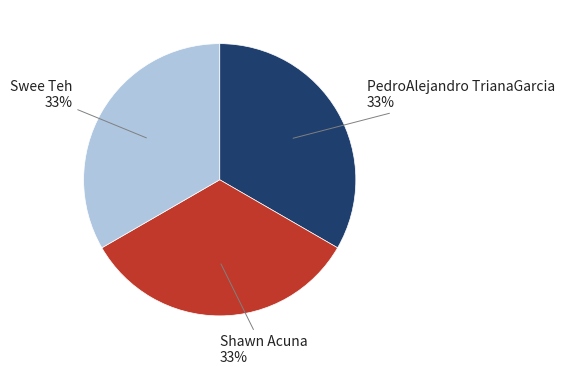

Is Swee Teh the majority of the pie?

No